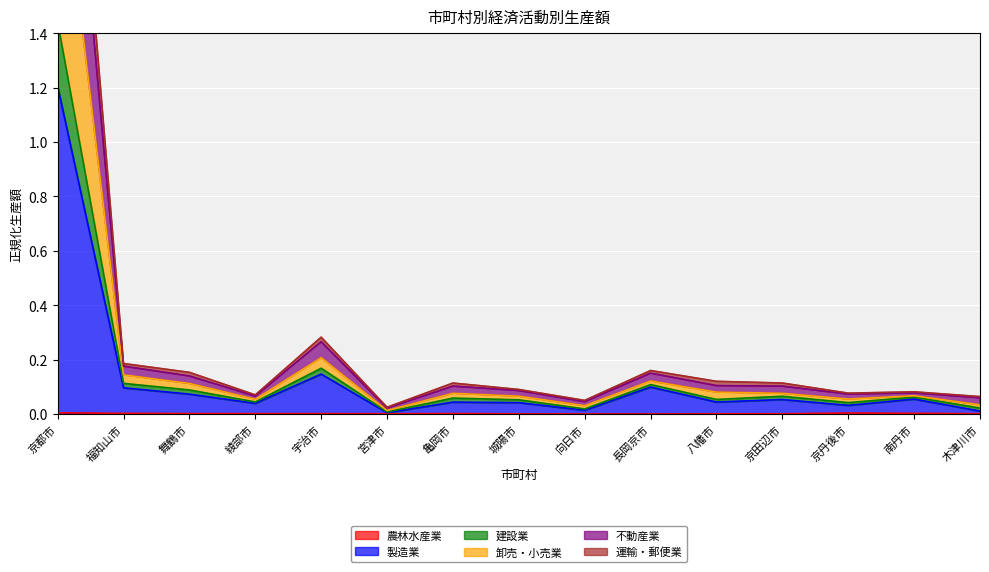

True or false: 製造業 has a value of 0.1 at 宇治市.

True